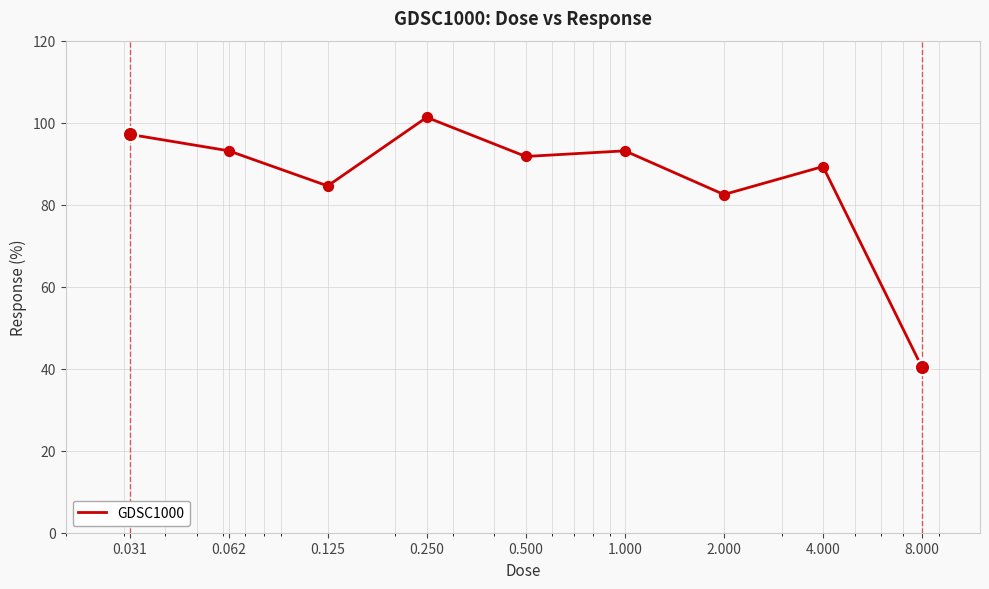

What is the difference between the maximum and minimum values?

61.0